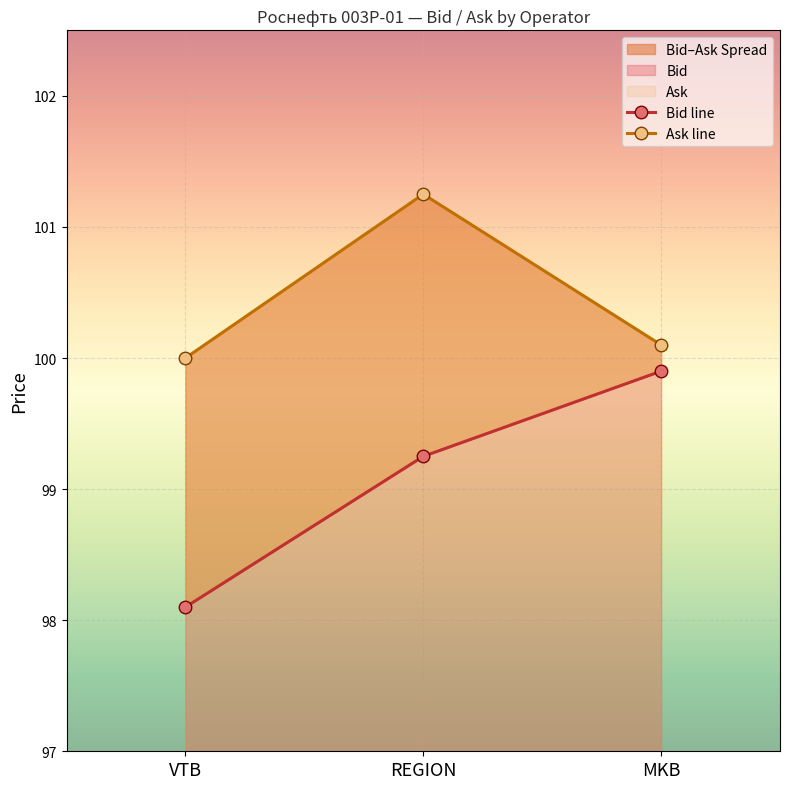

At which category does the chart reach its minimum across all series?

VTB